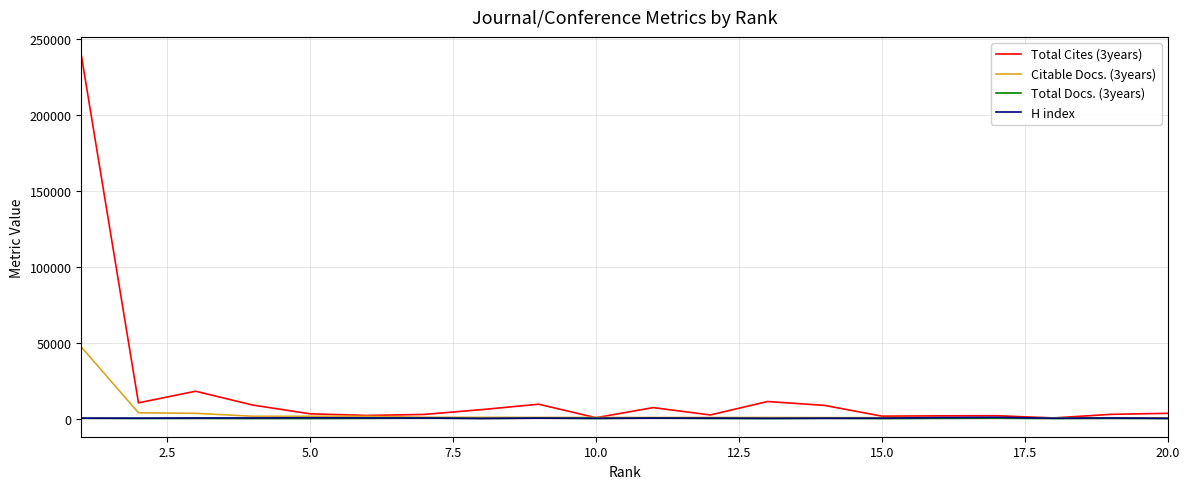

How many lines are shown in the chart?

4